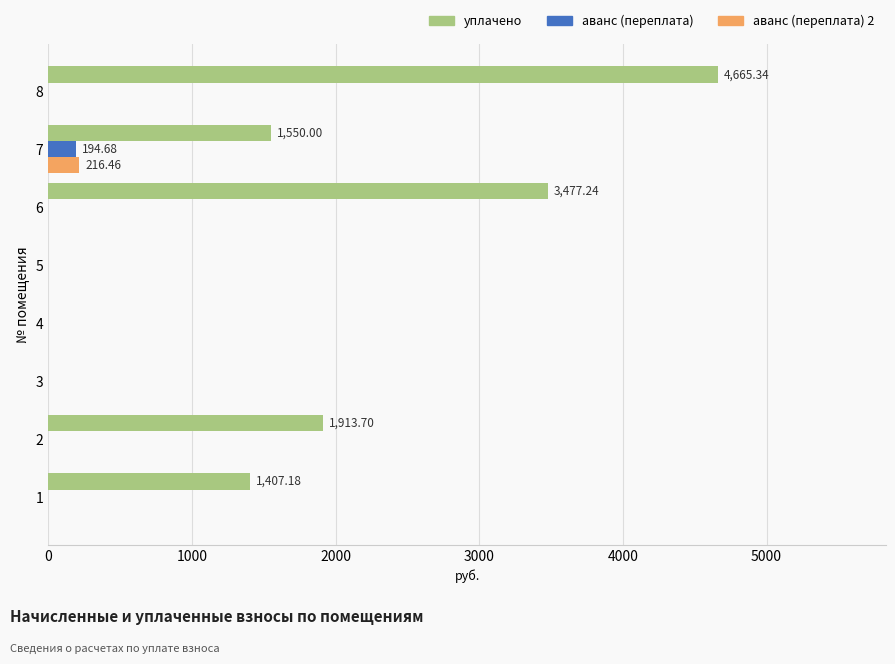

What is the sum of the уплачено values at 5 and 6?

3477.2